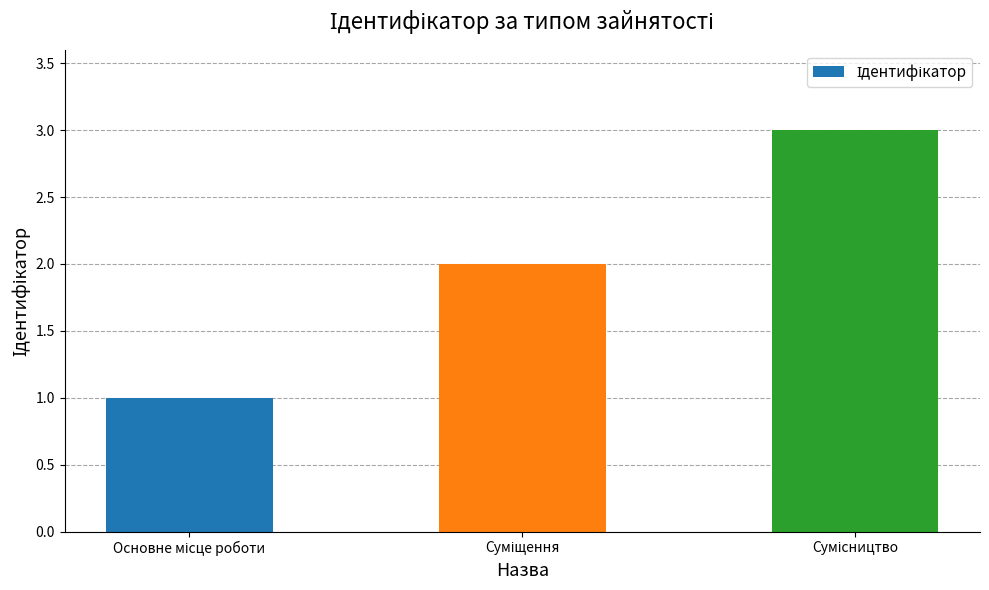

Does the chart contain stacked bars?

No